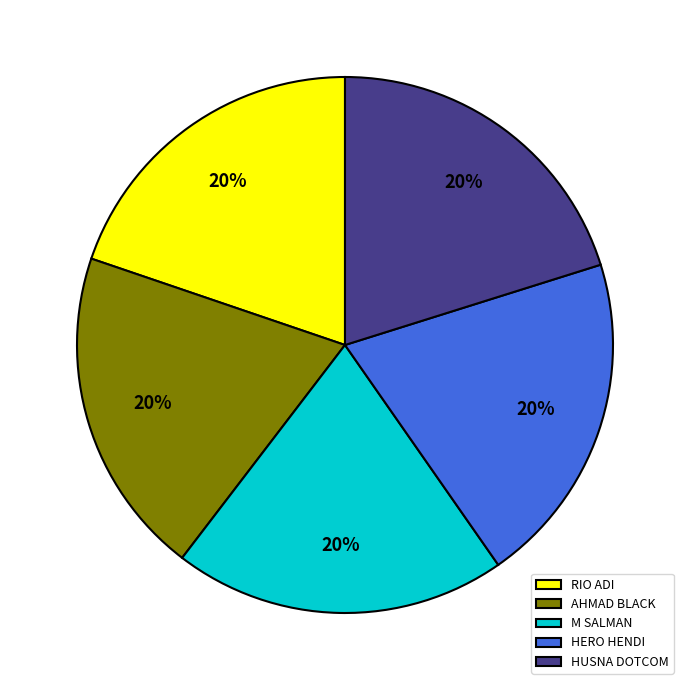

Approximately how many times larger is the value at HUSNA DOTCOM compared to AHMAD BLACK?

1.0